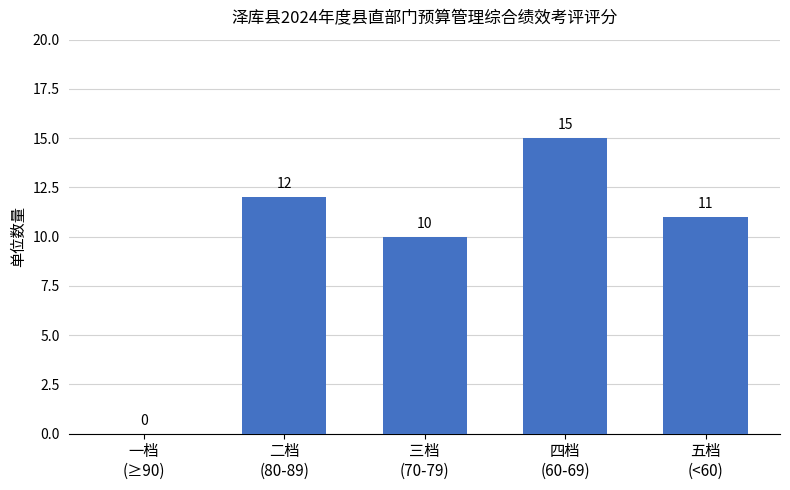

How many series are shown in this chart?

1